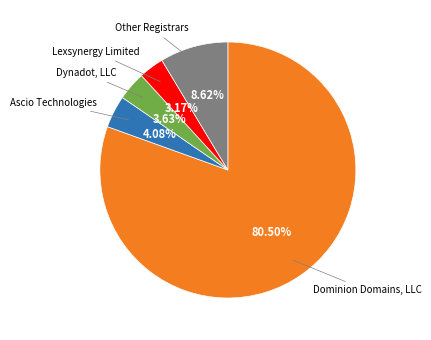

Does any single category account for the majority?

Yes